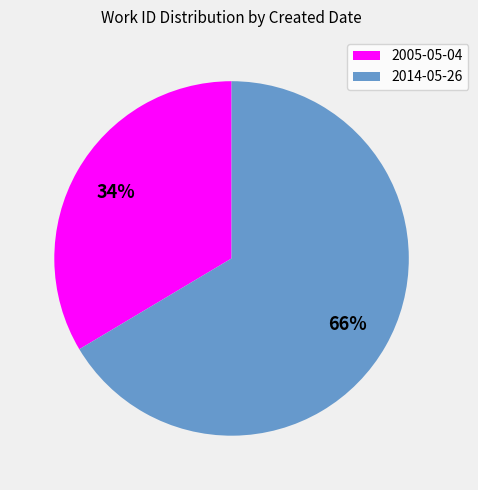

Which slice is the smallest?

2005-05-04